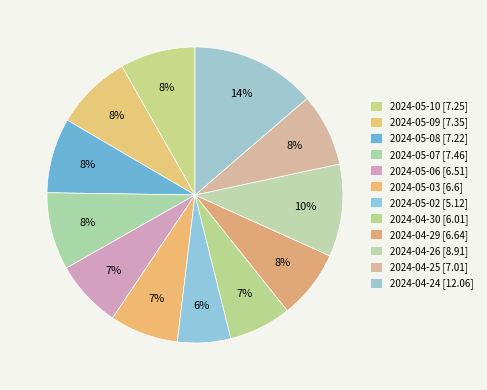

How many slices are in this pie chart?

12